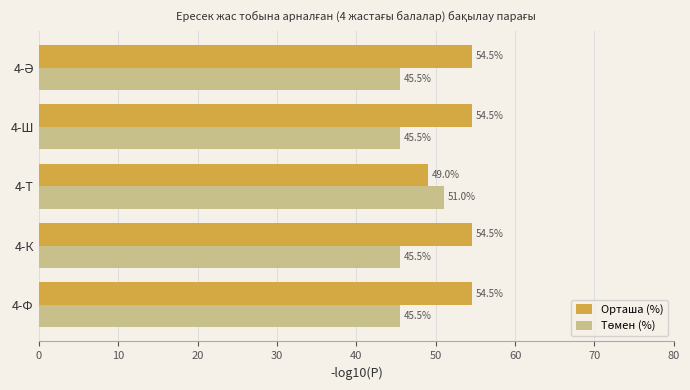

The Орташа (%) series shows 54.5 at 4-К. True or false?

True